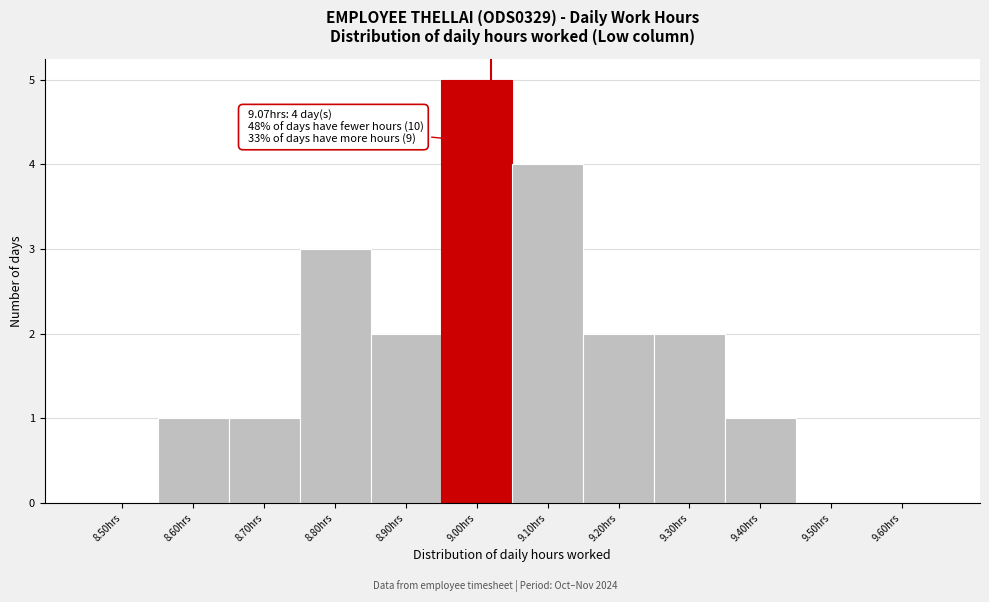

Reading right to left, list all the values displayed in this chart.

9.60hrs=0	9.50hrs=0	9.40hrs=1	9.30hrs=2	9.20hrs=2	9.10hrs=4	9.00hrs=5	8.90hrs=2	8.80hrs=3	8.70hrs=1	8.60hrs=1	8.50hrs=0